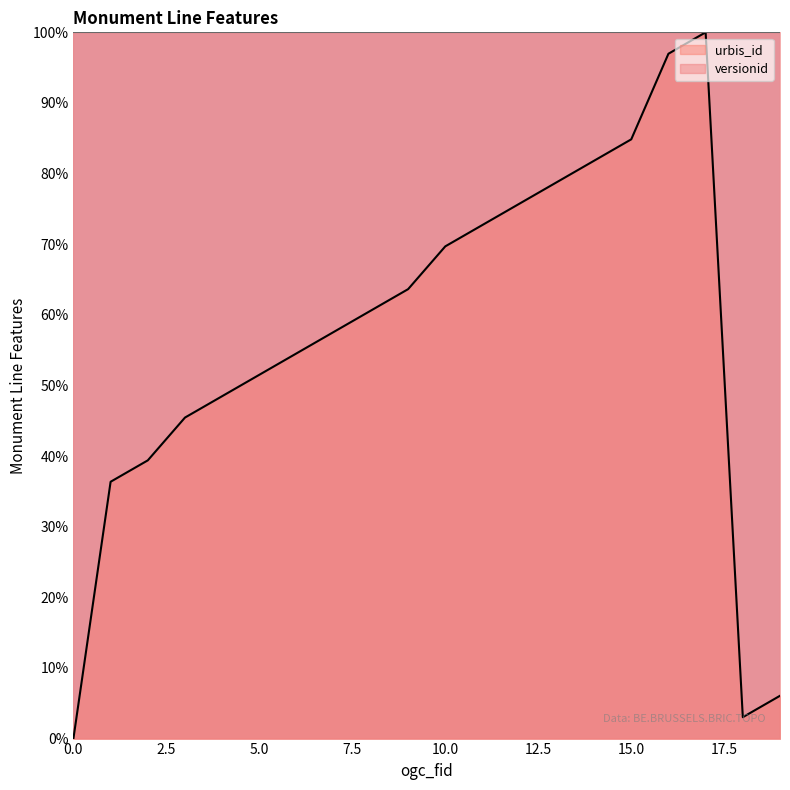

How many lines are shown in the chart?

2